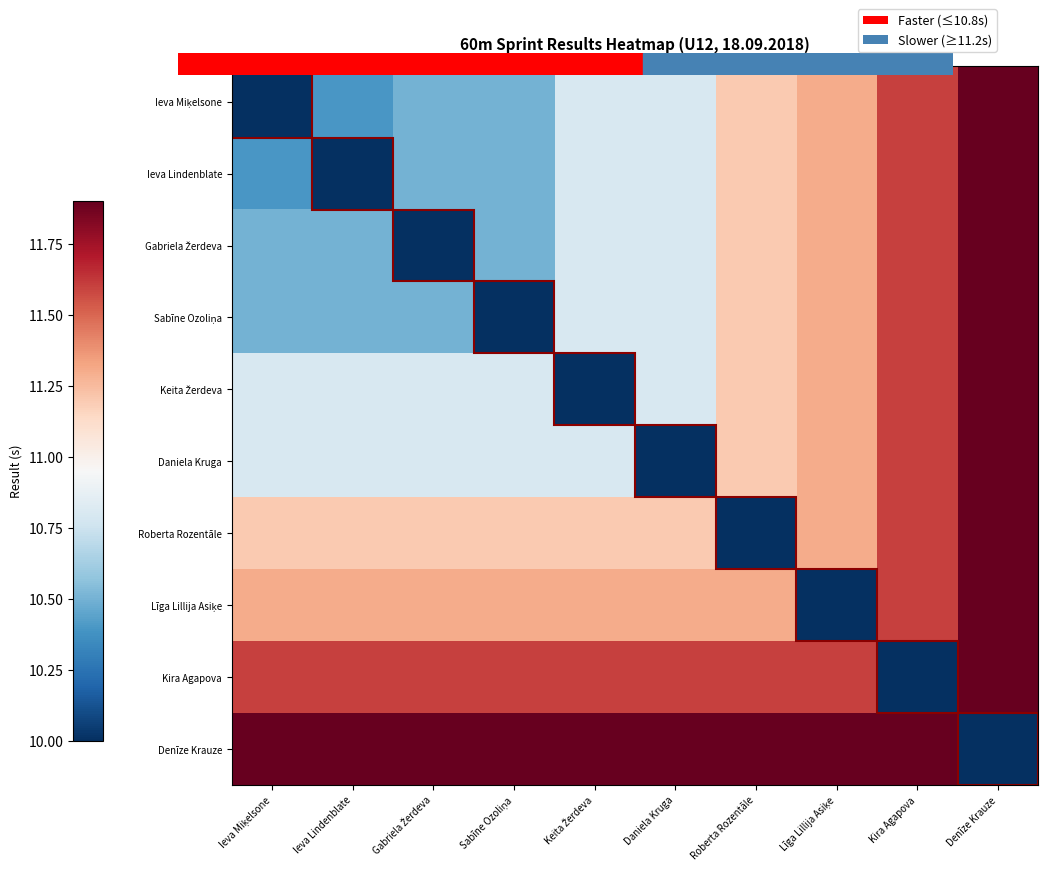

At Roberta Rozentāle, list the series in order from smallest to largest.

Roberta Rozentāle, Ieva Miķelsone, Ieva Lindenblate, Gabriela Žerdeva, Sabīne Ozoliņa, Keita Žerdeva, Daniela Kruga, Līga Lillija Asiķe, Kira Agapova, Denīze Krauze